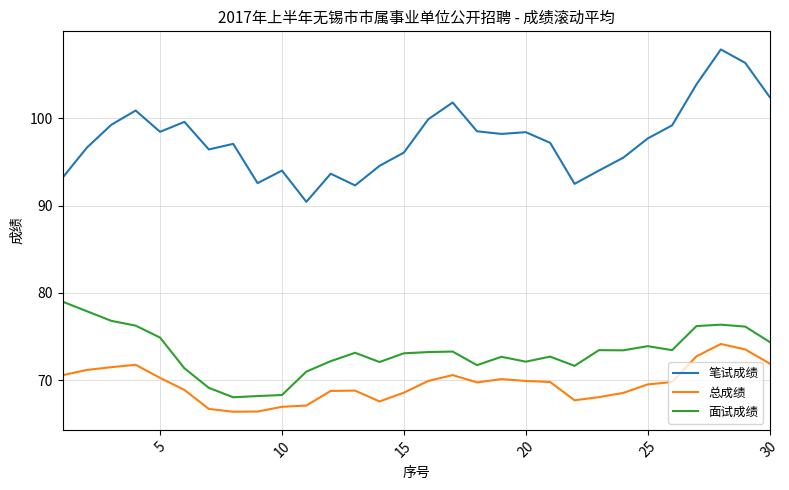

Which series has the widest spread of values?

笔试成绩